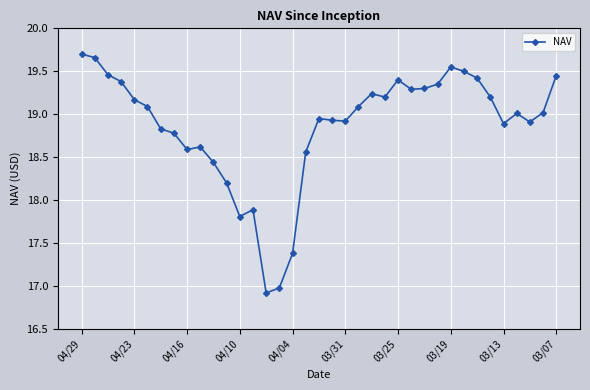

How many points are higher than both their immediate neighbors (excluding endpoints)?

7